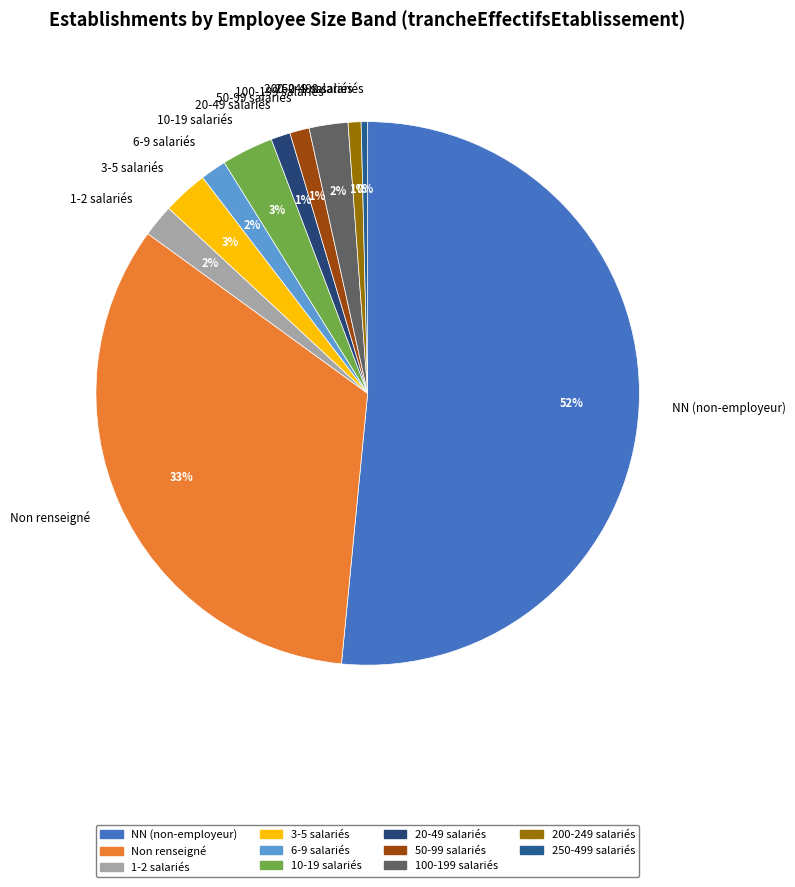

What percentage is the NN (non-employeur) slice, to the nearest percent?

52%